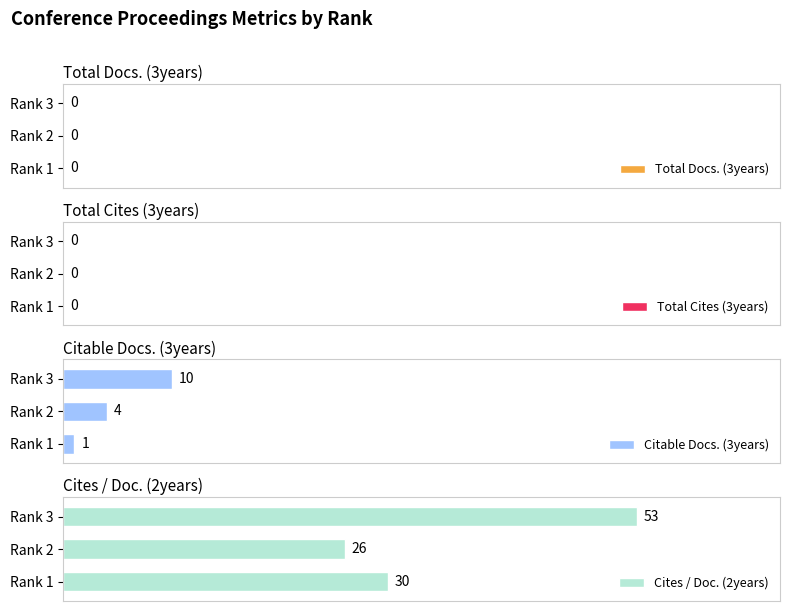

List the labels in order of Citable Docs. (3years) value, largest first.

Rank 3, Rank 2, Rank 1